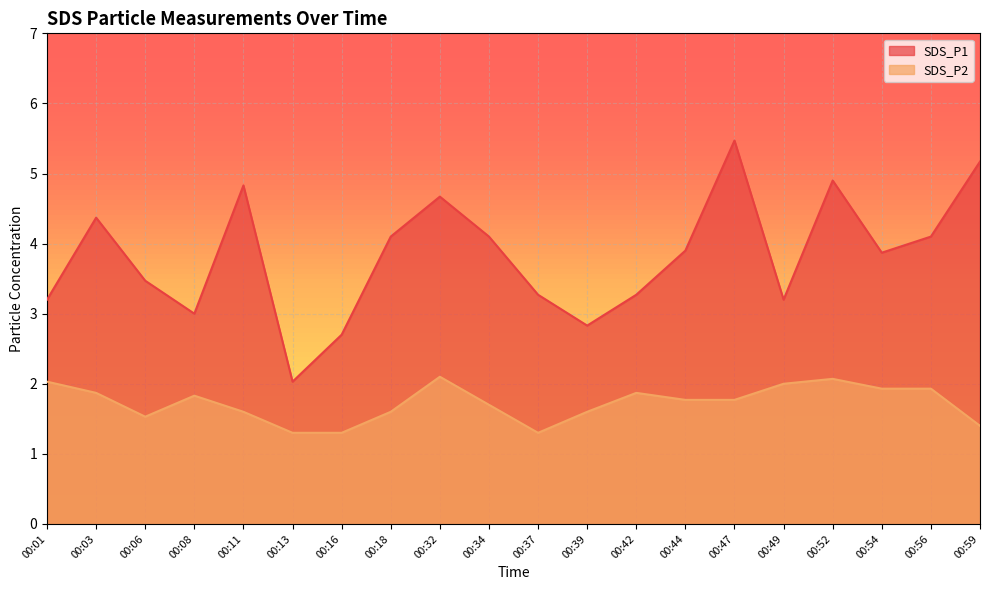

Which category has the highest value across all series?

00:47